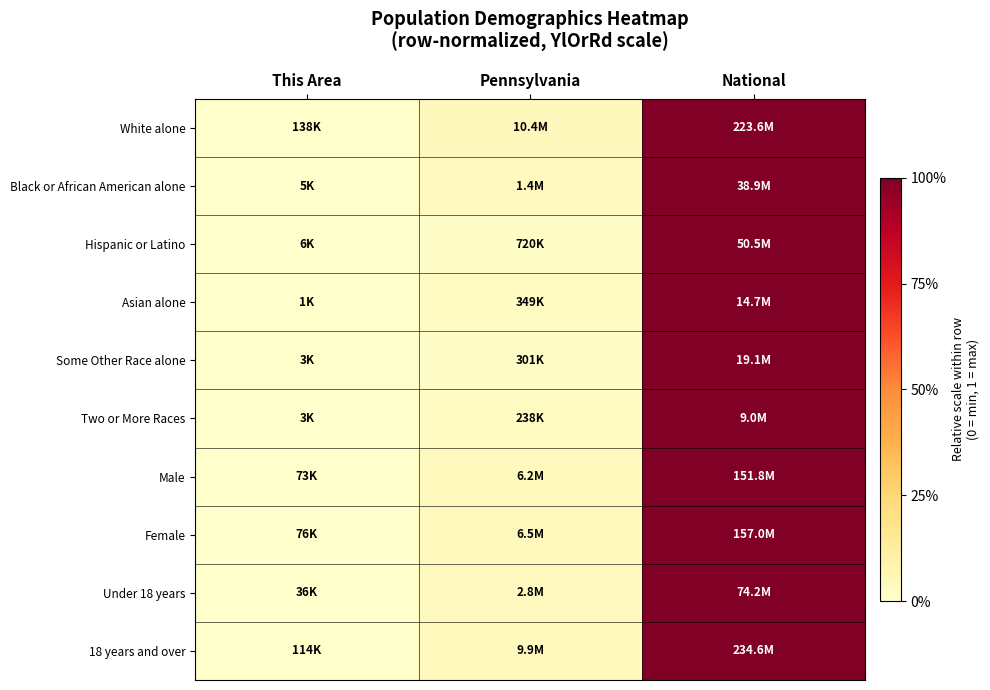

Reading right to left, what are all the values shown in this chart?

White alone: National=1.0	Pennsylvania=0.0	This Area=0.0
Black or African American alone: National=1.0	Pennsylvania=0.0	This Area=0.0
Hispanic or Latino: National=1.0	Pennsylvania=0.0	This Area=0.0
Asian alone: National=1.0	Pennsylvania=0.0	This Area=0.0
Some Other Race alone: National=1.0	Pennsylvania=0.0	This Area=0.0
Two or More Races: National=1.0	Pennsylvania=0.0	This Area=0.0
Male: National=1.0	Pennsylvania=0.0	This Area=0.0
Female: National=1.0	Pennsylvania=0.0	This Area=0.0
Under 18 years: National=1.0	Pennsylvania=0.0	This Area=0.0
18 years and over: National=1.0	Pennsylvania=0.0	This Area=0.0